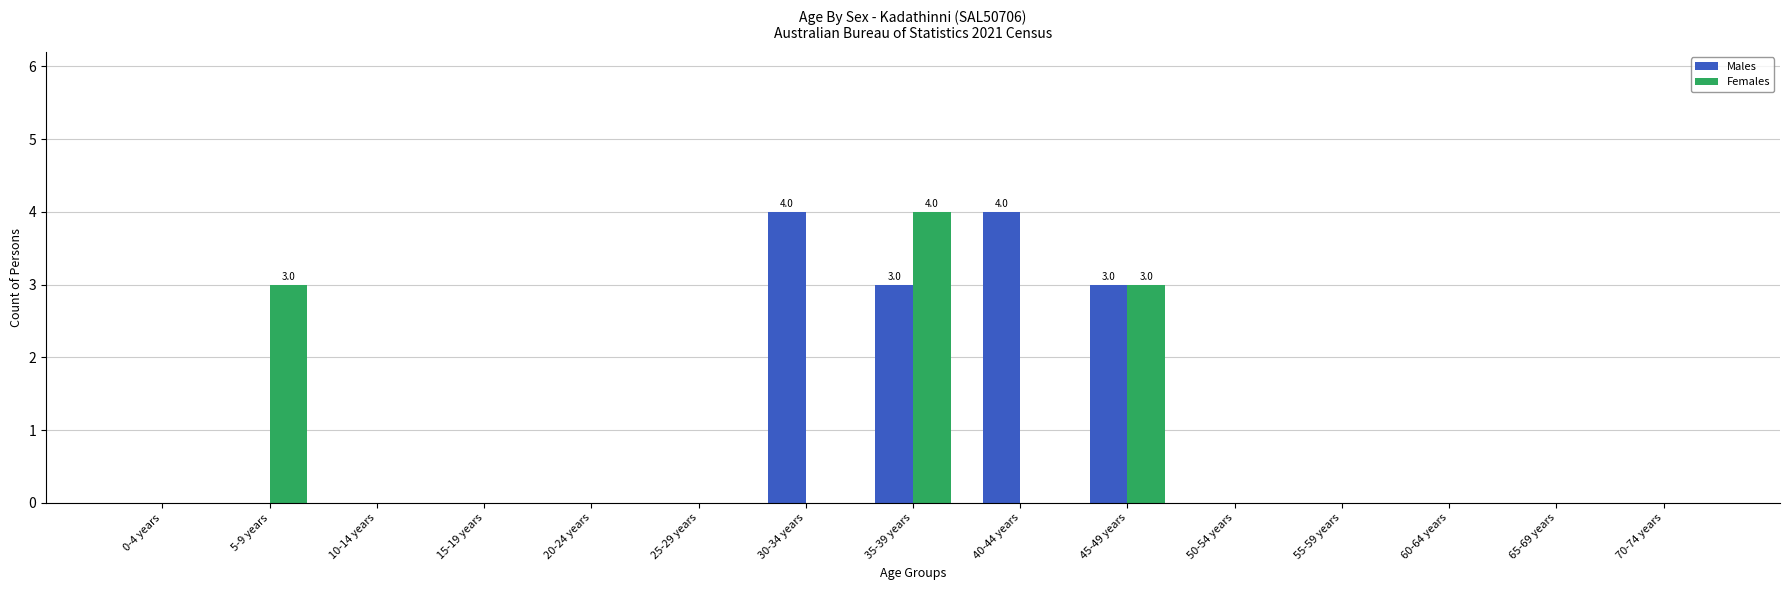

Which series changed the most between 25-29 years and 40-44 years?

Males